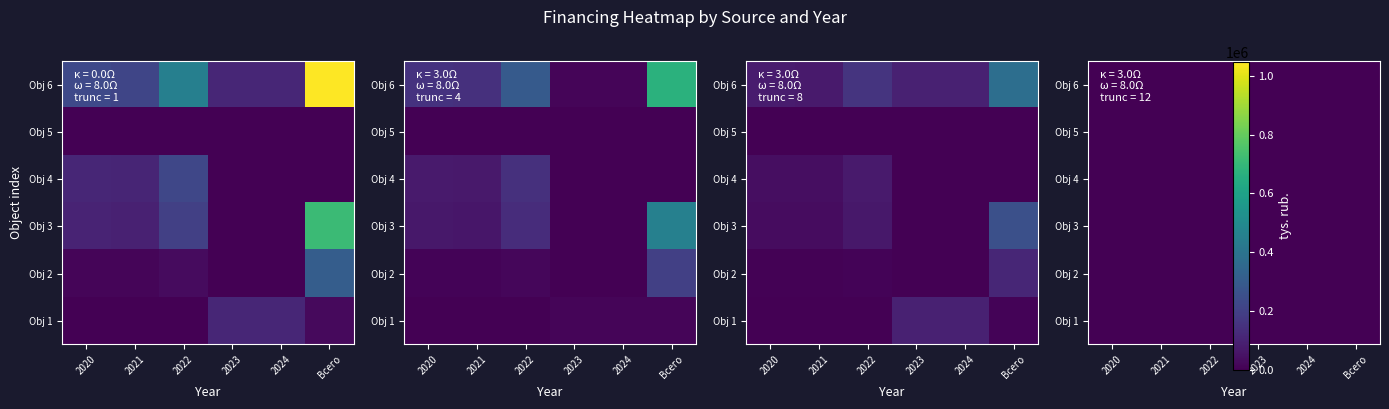

Is it true that Итого equals 452412.0 at 2022?

True